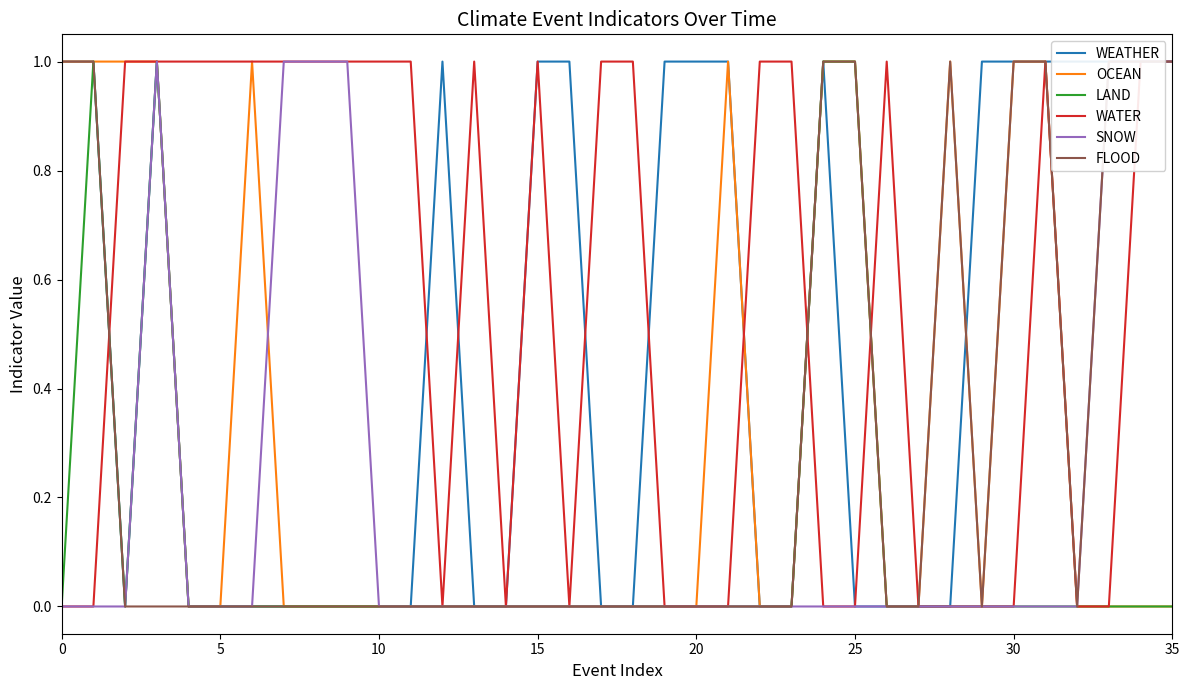

True or false: SNOW has a value of 0 at 26.

False